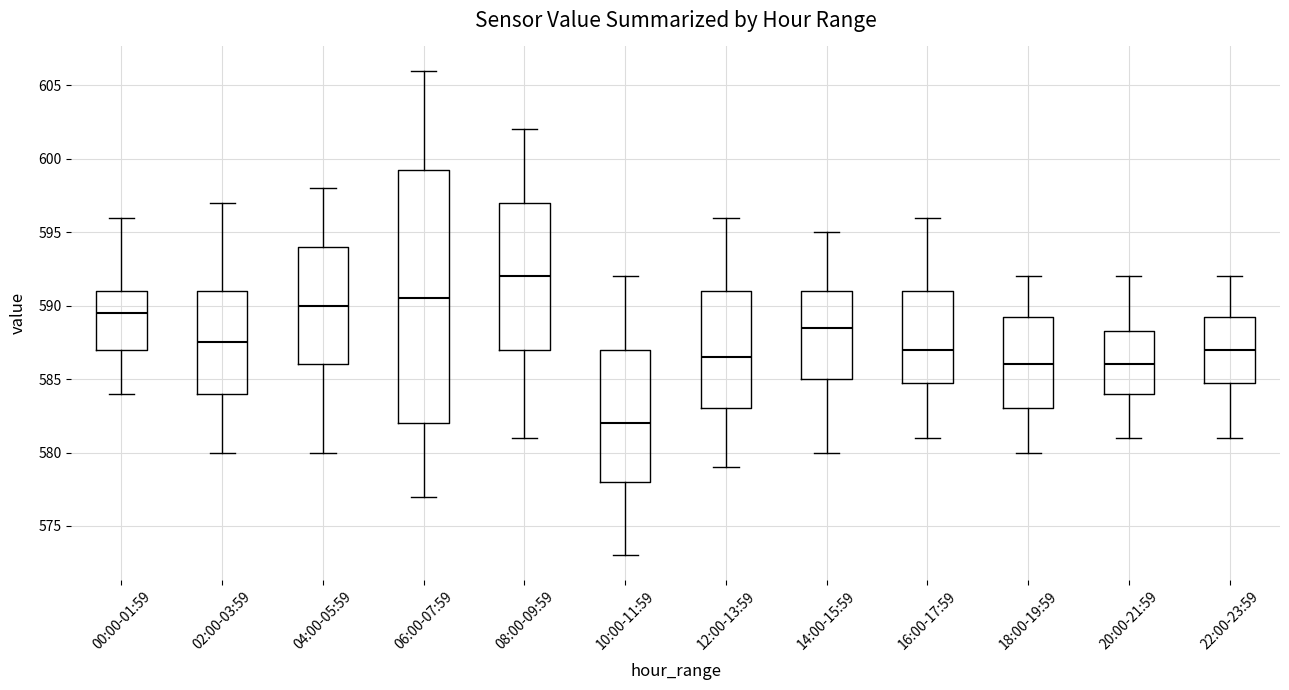

Which box's median line is the lowest?

10:00-11:59